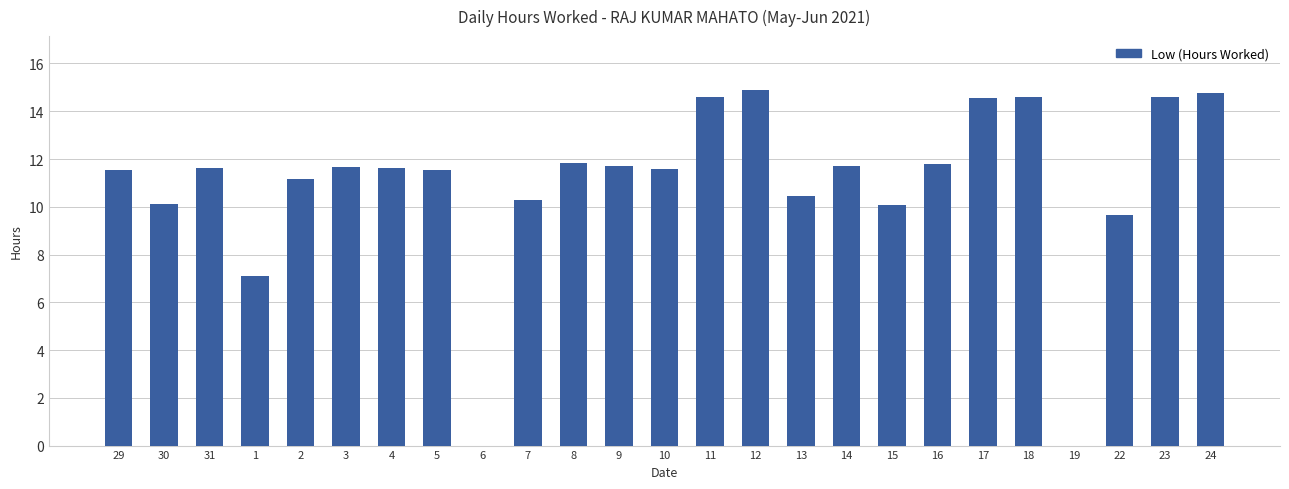

What is the ratio of the value at 5 to the value at 8?

1.0